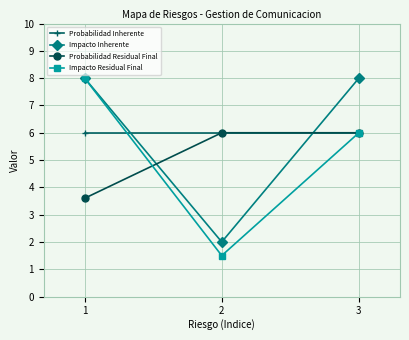

What is the minimum value for Probabilidad Inherente?

6.0